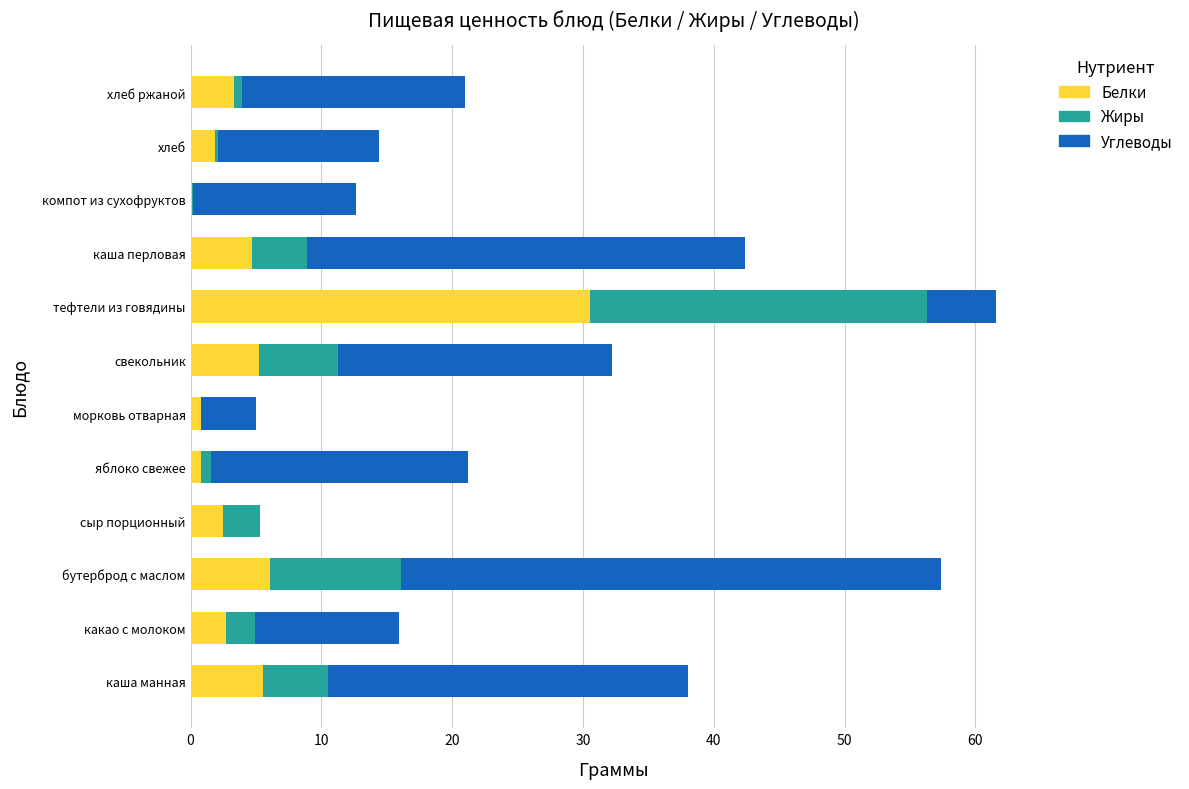

What is the sum of the Белки values at каша манная and тефтели из говядины?

36.1